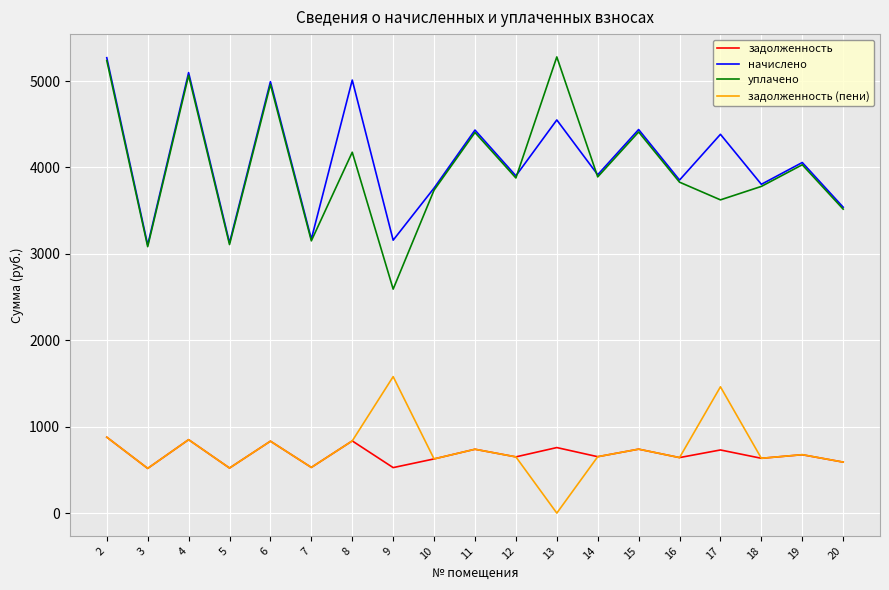

True or false: начислено has a value of 5283.3 at 16.

False